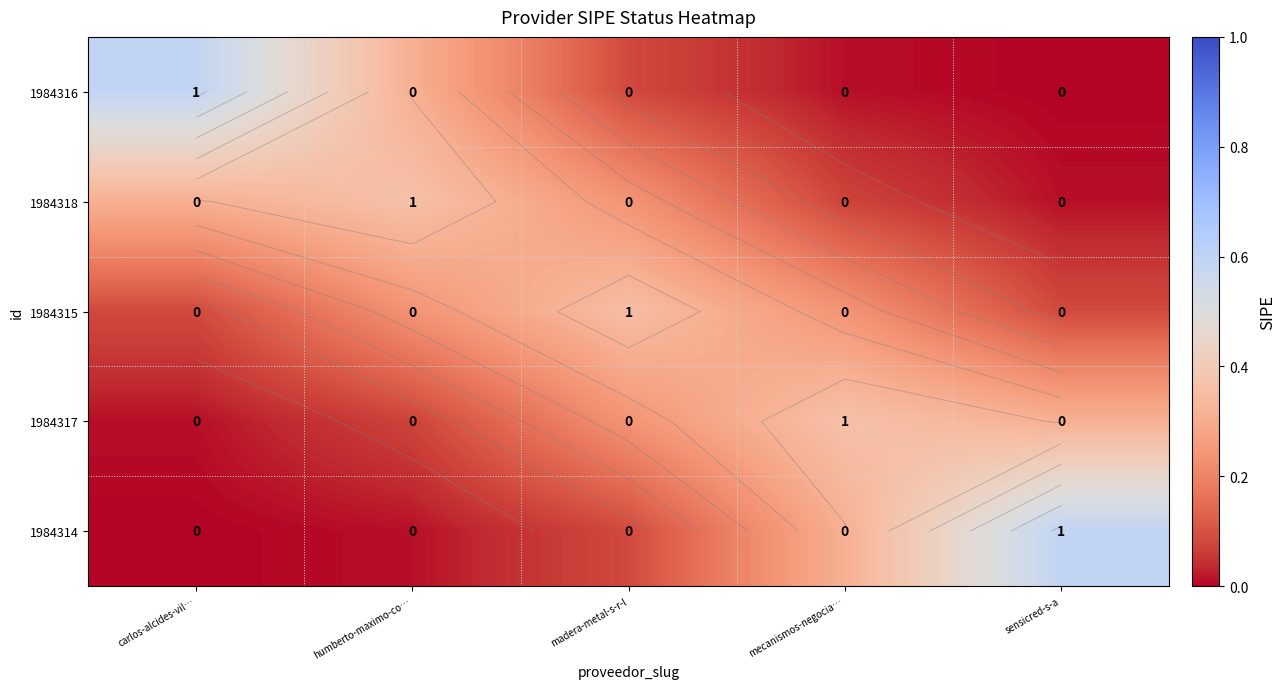

Rank the series at madera-metal-s-r-l from highest to lowest value.

1984315, 1984318, 1984317, 1984316, 1984314